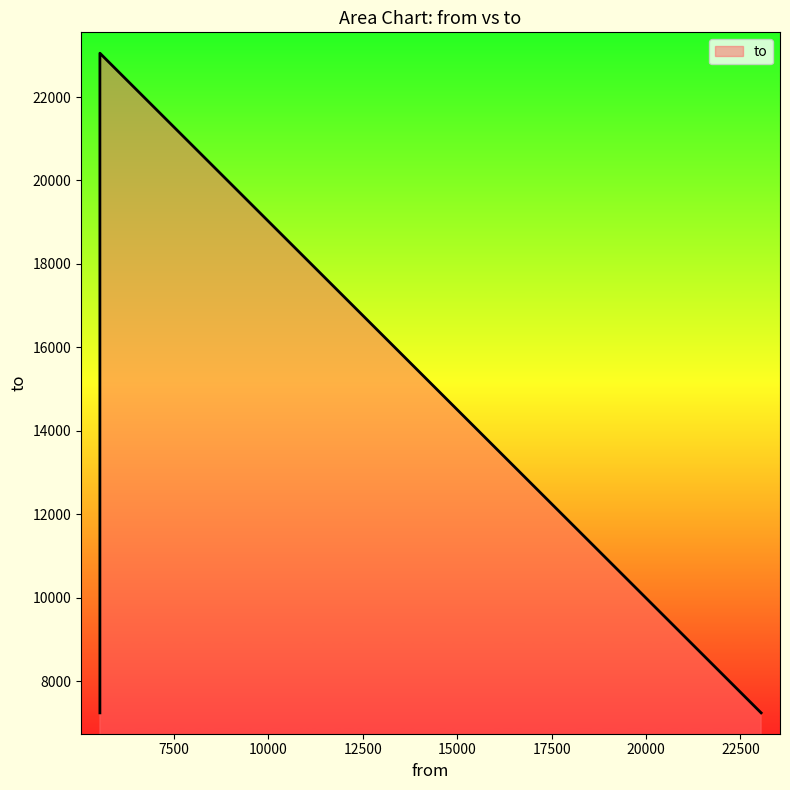

What is the difference between the values at 5536 and 5536?

15810